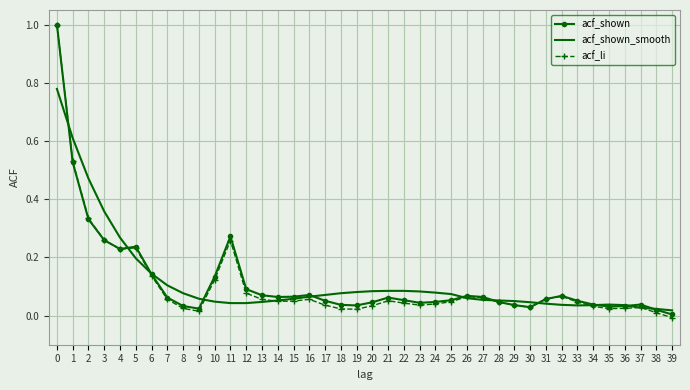

What is the difference between the maximum and minimum values in the acf_shown series?

1.0